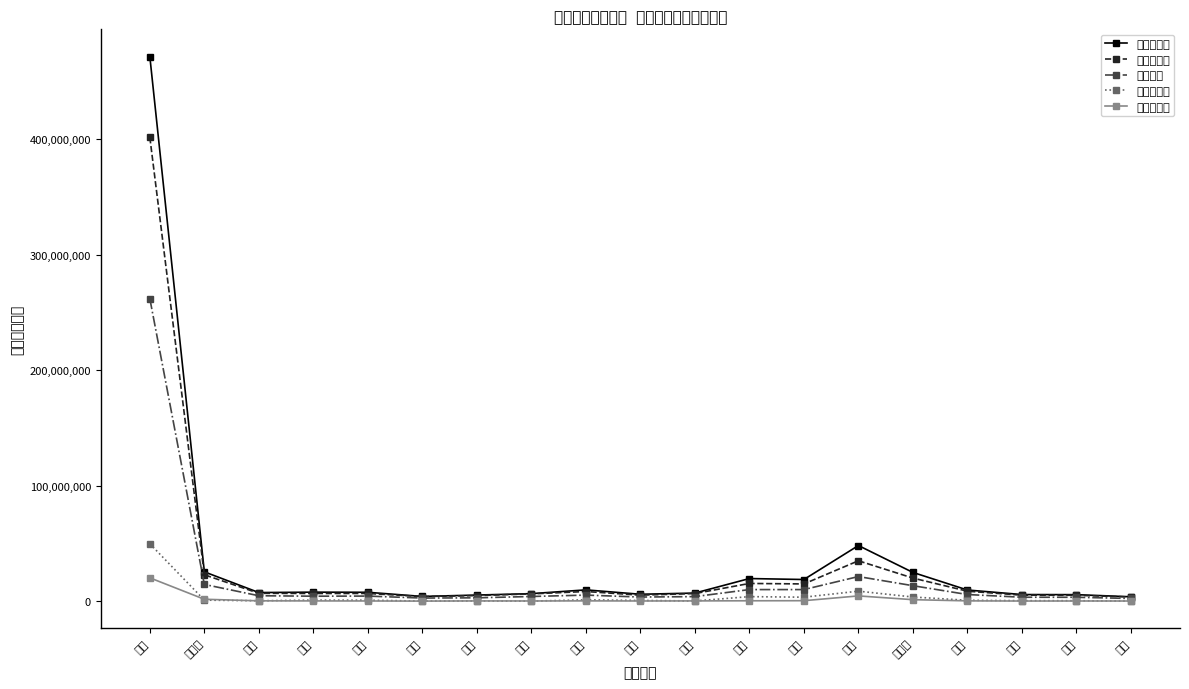

What is the approximate value of 消費的支出 at 東京, to the nearest 10?

34975350